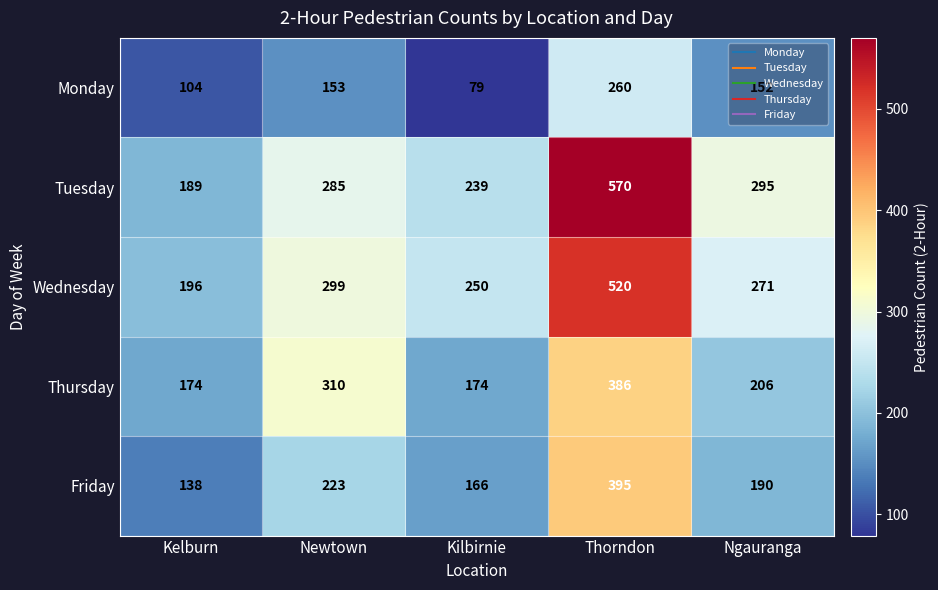

Where is Wednesday nearest to the value 358?

Newtown